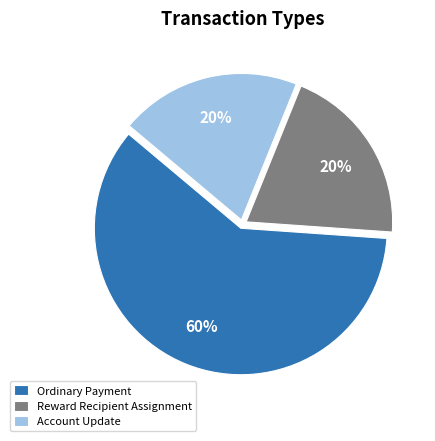

Count the number of slices in the pie.

3